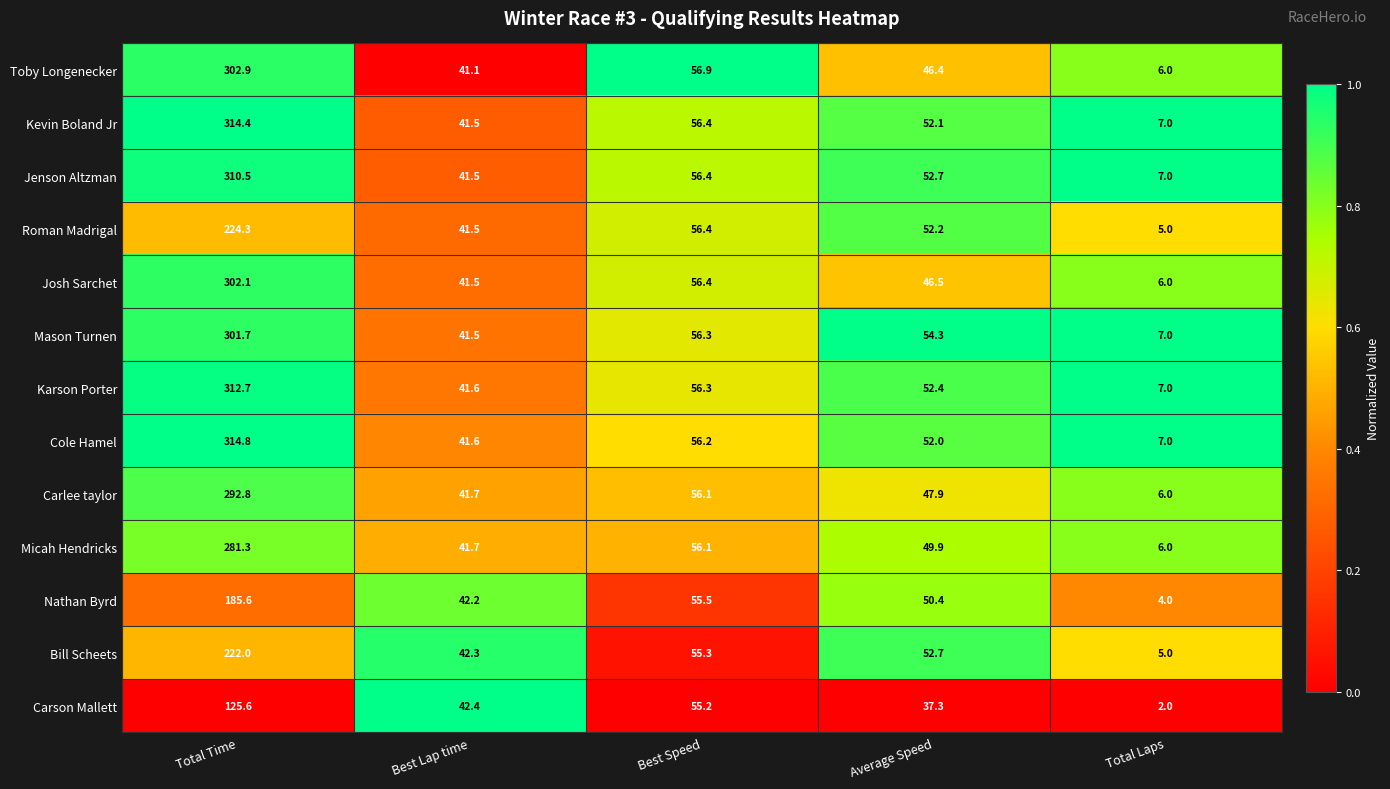

List the series in order of their peak value, lowest first.

Carson Mallett, Nathan Byrd, Bill Scheets, Roman Madrigal, Micah Hendricks, Carlee taylor, Mason Turnen, Josh Sarchet, Toby Longenecker, Jenson Altzman, Karson Porter, Kevin Boland Jr, Cole Hamel